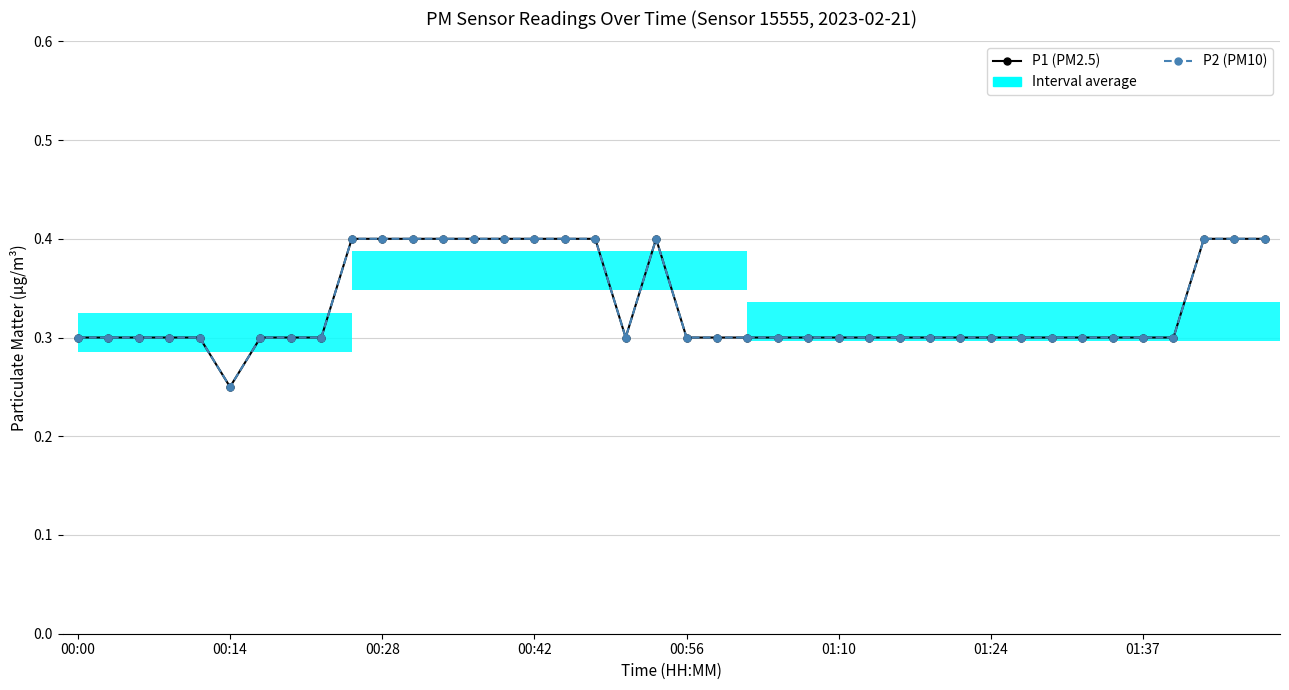

How many P1 (PM2.5) values are between 0 and 1?

40